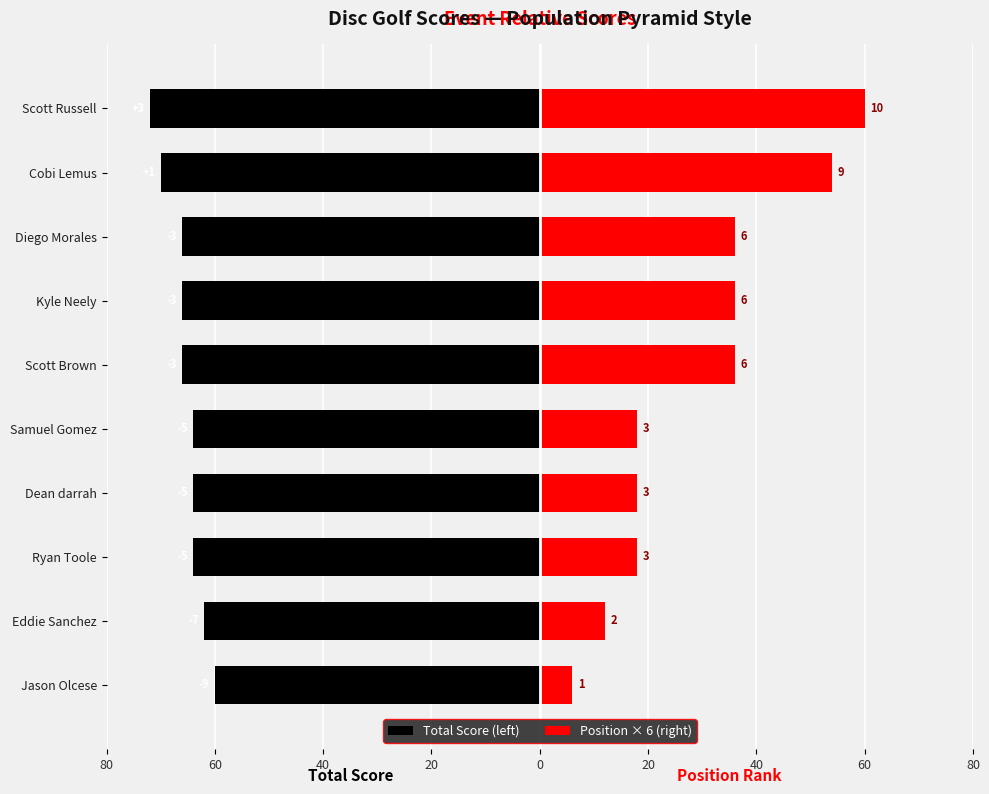

The Total Score (left) series shows -66 at Diego Morales. True or false?

True